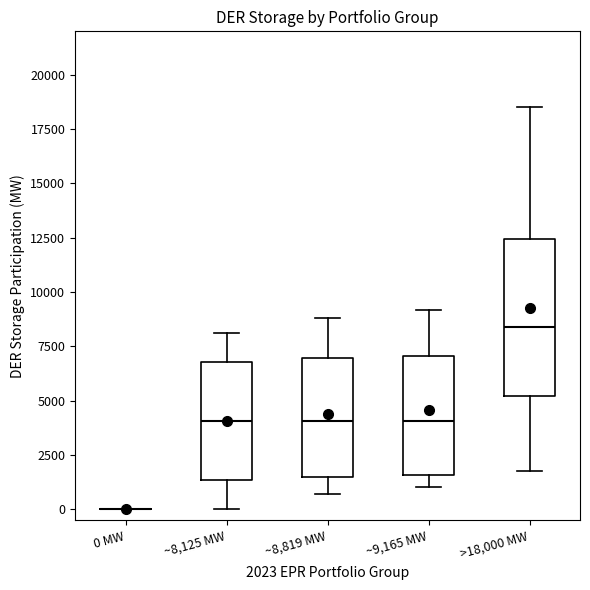

Reading left to right, read every box against the y-axis: the position of its median line, the range the box covers, and the ends of its whiskers. The values are not printed on the chart, so give them approximately, as read against the axis.

0 MW: box collapsed to a line at 0, whiskers 0 to 0
~8,125 MW: median 4000, box 1500 to 7000, whiskers 0 to 8000
~8,819 MW: median 4000, box 1500 to 7000, whiskers 500 to 9000
~9,165 MW: median 4000, box 1500 to 7000, whiskers 1000 to 9000
>18,000 MW: median 8500, box 5000 to 12500, whiskers 2000 to 18500